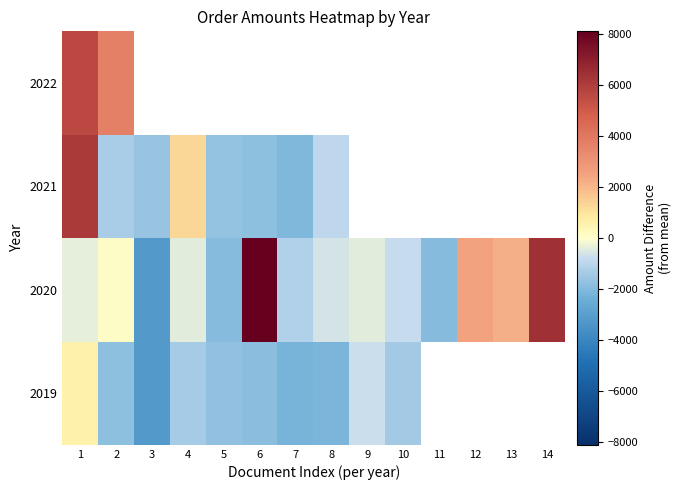

What is the greatest value displayed?

8104.6